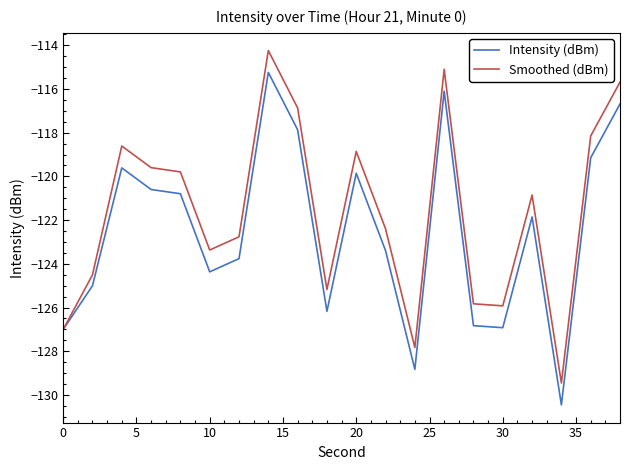

How many interior local valleys does the Smoothed (dBm) series have?

5